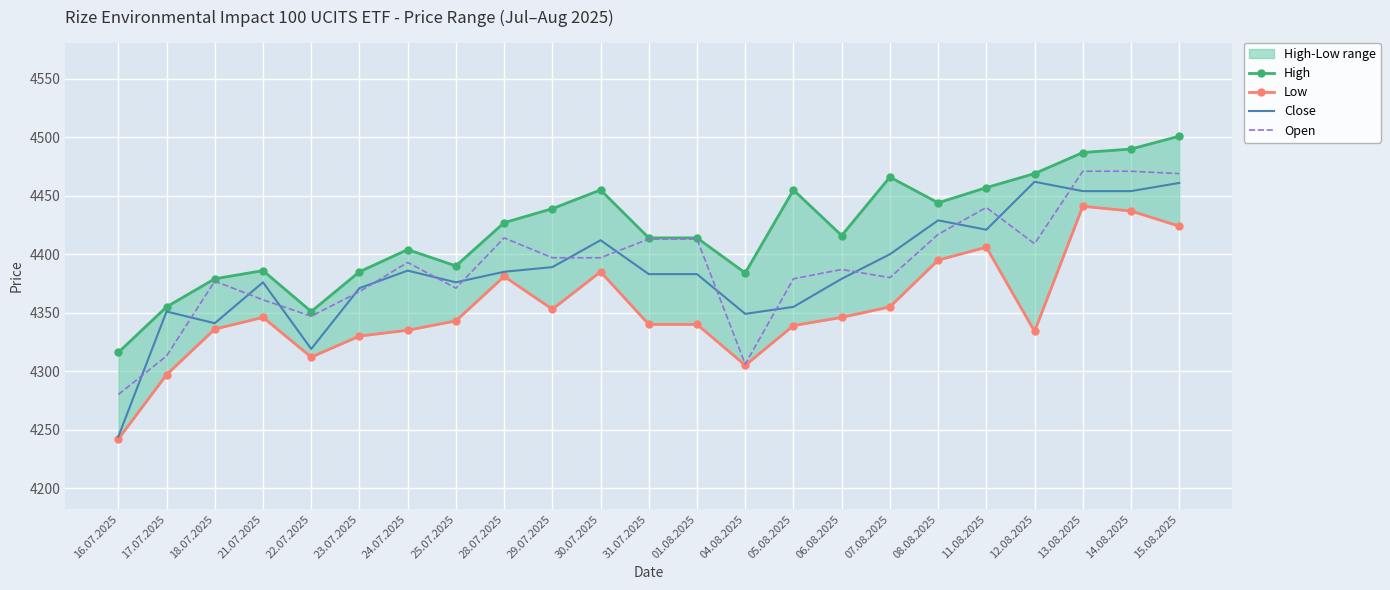

How many data points in Open are above 4393?

11